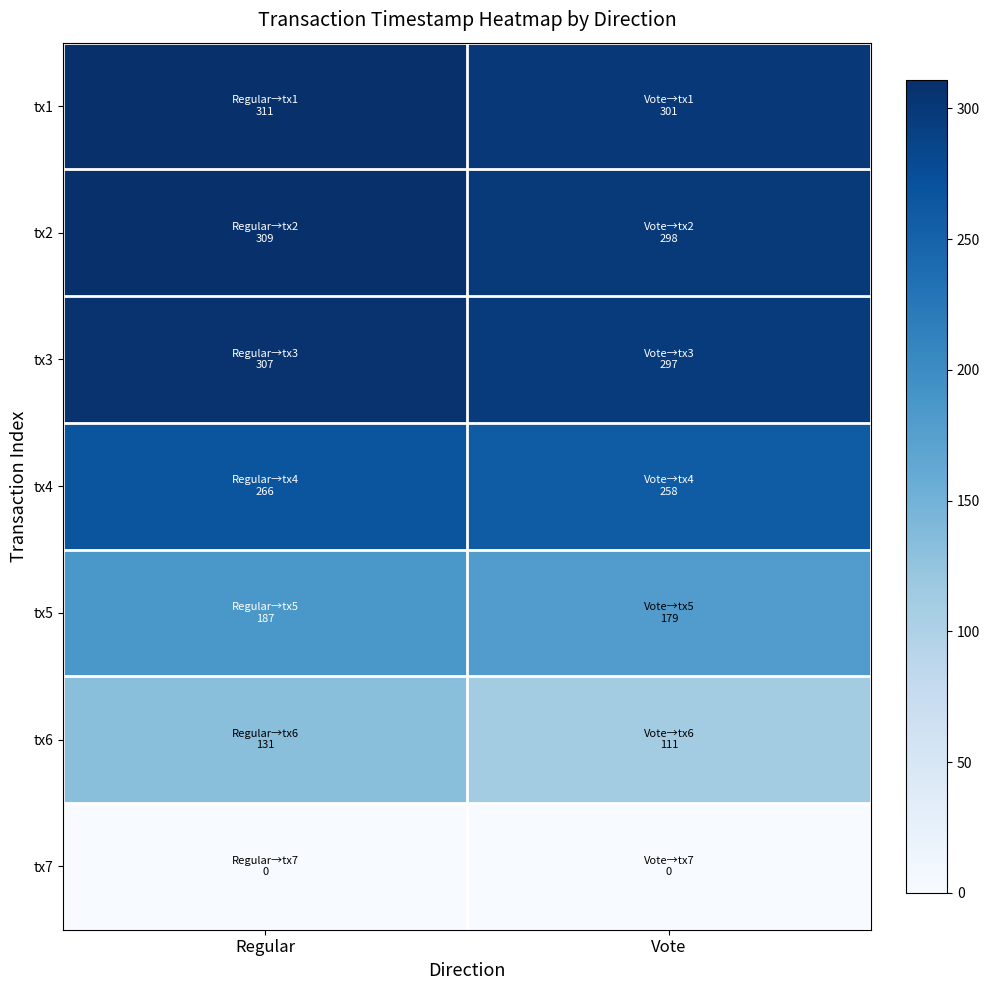

Which has a higher value, Regular or Vote?

Regular